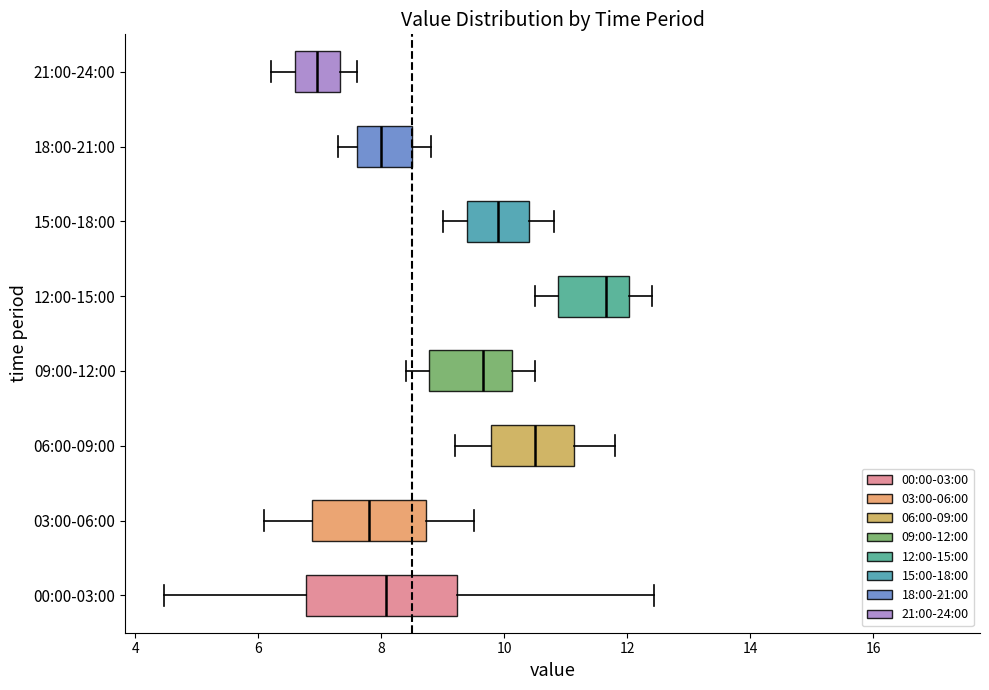

Reading bottom to top, transcribe this box plot: for each box, give where its median line is, the range the box spans, and where its two whiskers end, as read against the x-axis. The values are not printed on the chart, so give them approximately, as read against the axis.

00:00-03:00: median 8.0, box 6.8 to 9.2, whiskers 4.4 to 12.4
03:00-06:00: median 7.8, box 6.8 to 8.8, whiskers 6.2 to 9.6
06:00-09:00: median 10.6, box 9.8 to 11.2, whiskers 9.2 to 11.8
09:00-12:00: median 9.6, box 8.8 to 10.2, whiskers 8.4 to 10.6
12:00-15:00: median 11.6, box 10.8 to 12.0, whiskers 10.6 to 12.4
15:00-18:00: median 10.0, box 9.4 to 10.4, whiskers 9.0 to 10.8
18:00-21:00: median 8.0, box 7.6 to 8.6, whiskers 7.4 to 8.8
21:00-24:00: median 7.0, box 6.6 to 7.4, whiskers 6.2 to 7.6